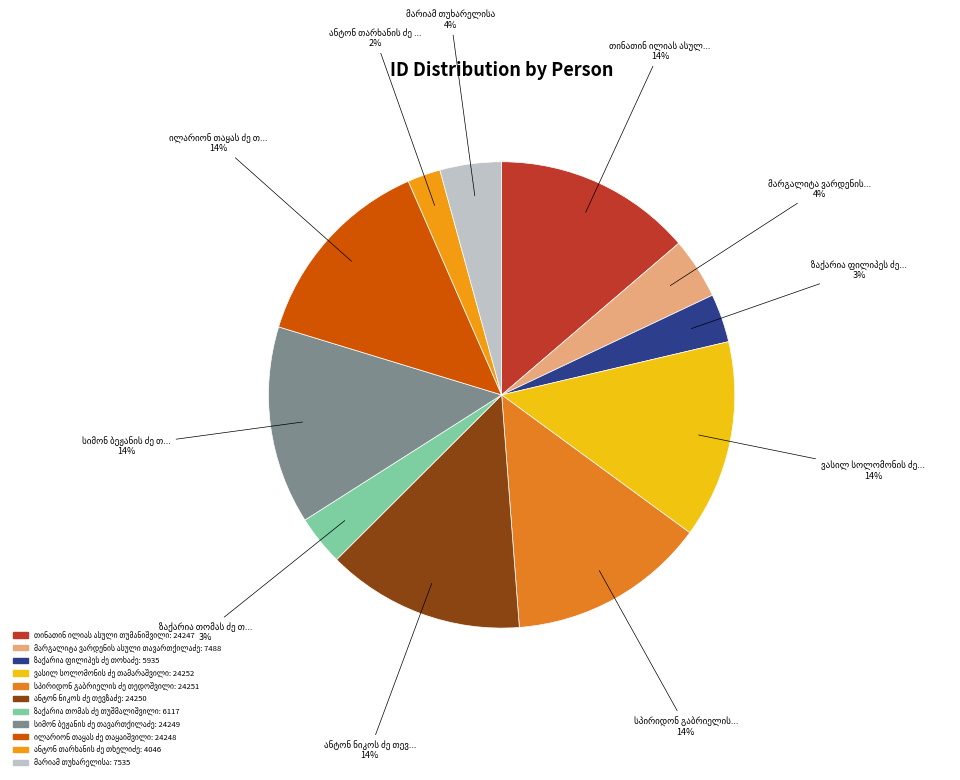

Is there any slice that represents more than half of the pie?

No